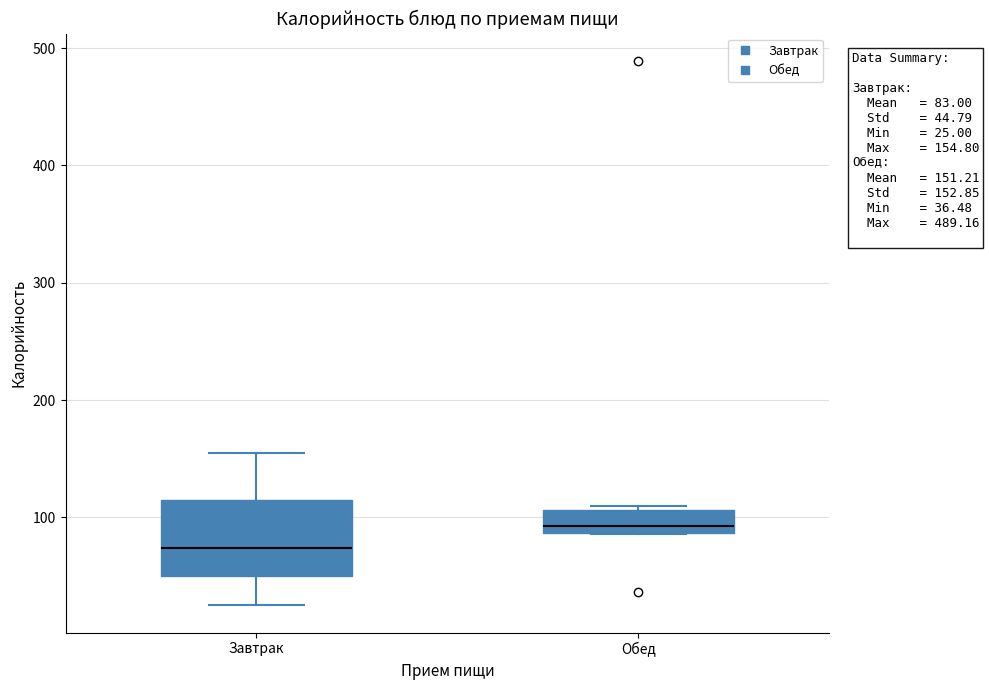

Which box is the tallest, from its lower edge to its upper edge?

Завтрак